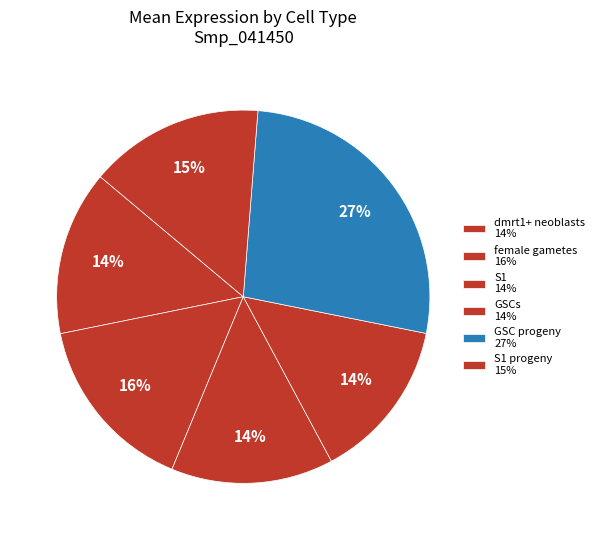

How many slices are in this pie chart?

6